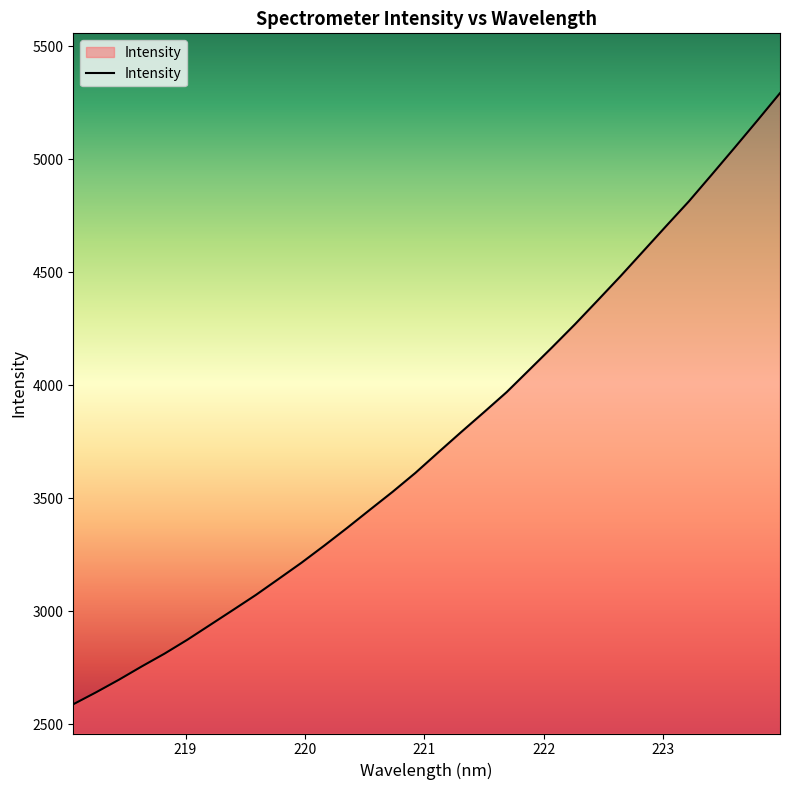

What is the minimum value shown in the chart?

2587.8